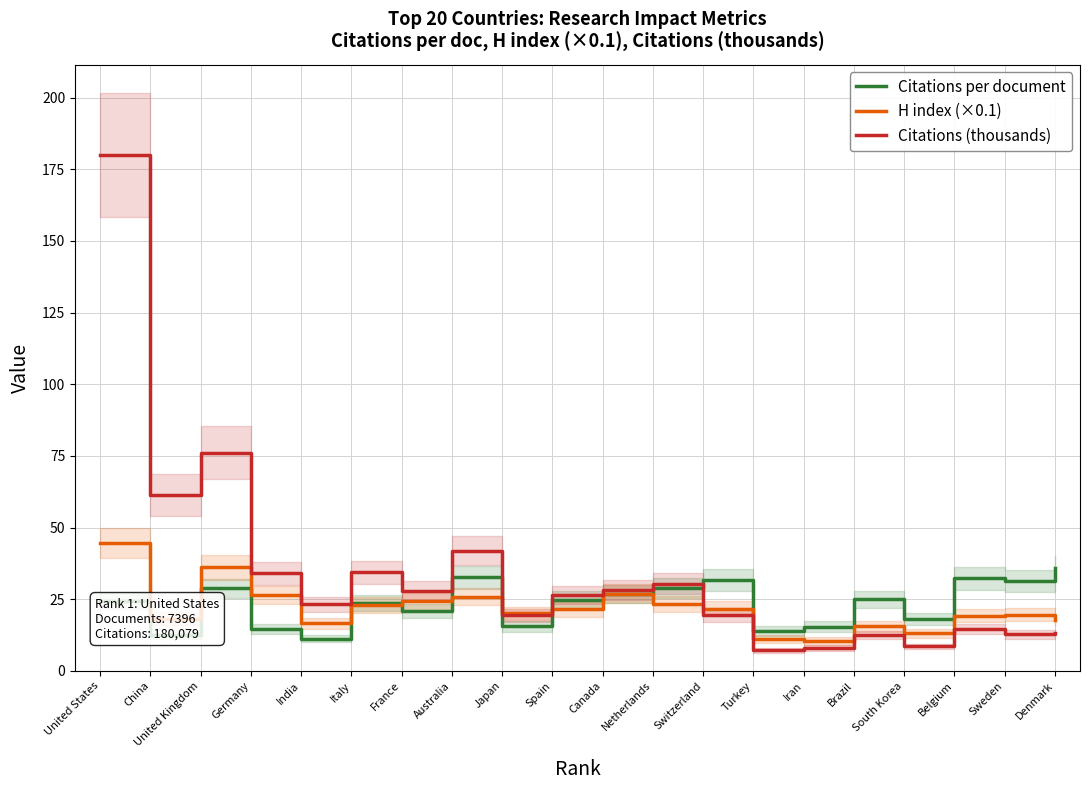

Rank the series at Denmark from lowest to highest value.

Citations (thousands), H index (×0.1), Citations per document